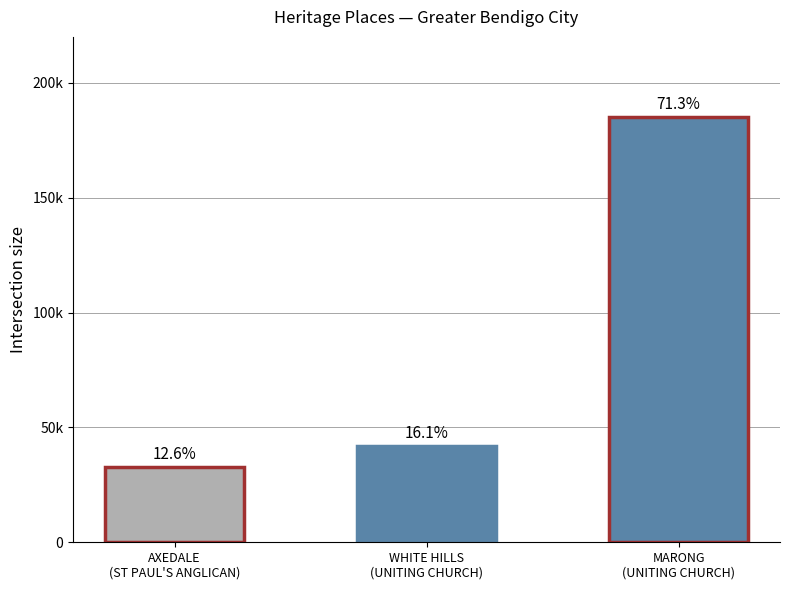

Does the chart contain any negative values?

No